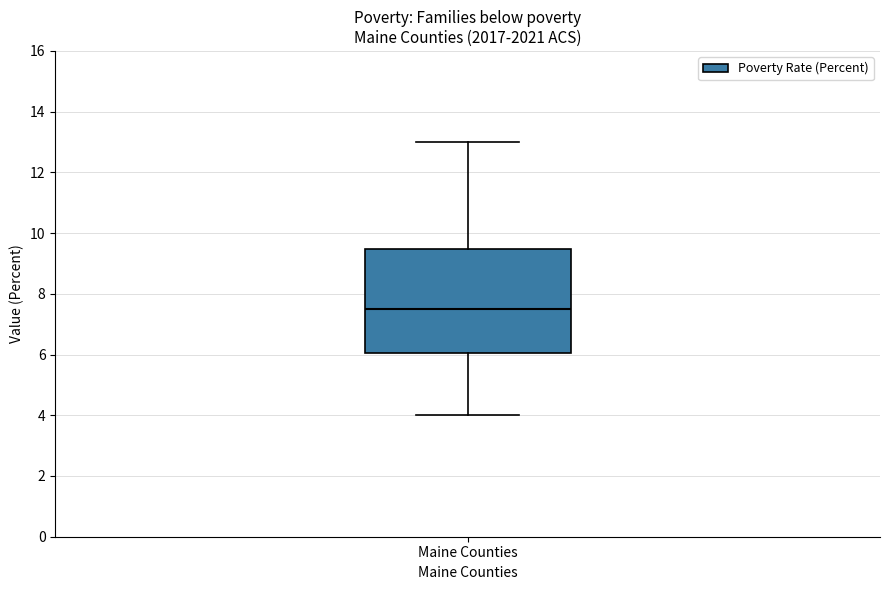

Where does the lower whisker of the box for Maine Counties end on the y-axis? The values are not printed on the chart, so give them approximately, as read against the axis.

4.0